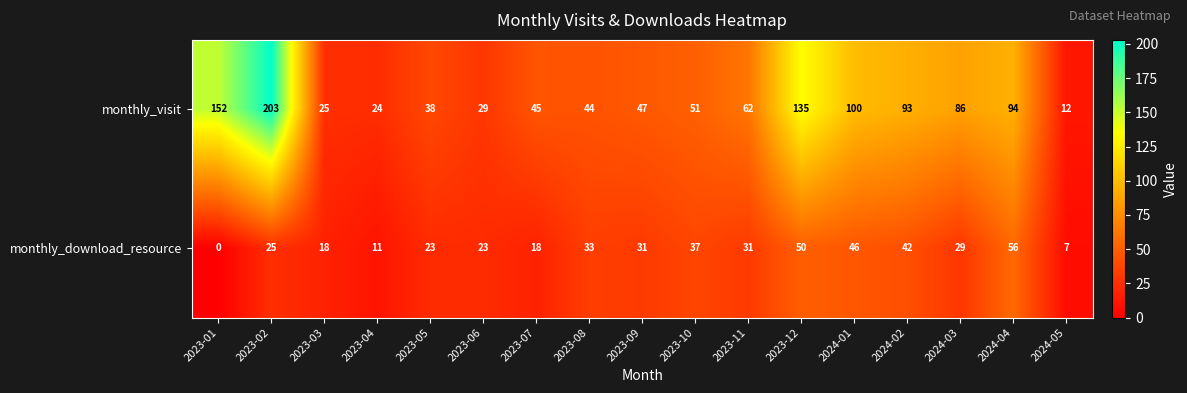

What is the difference between the monthly_visit values at 2023-09 and 2024-03?

39